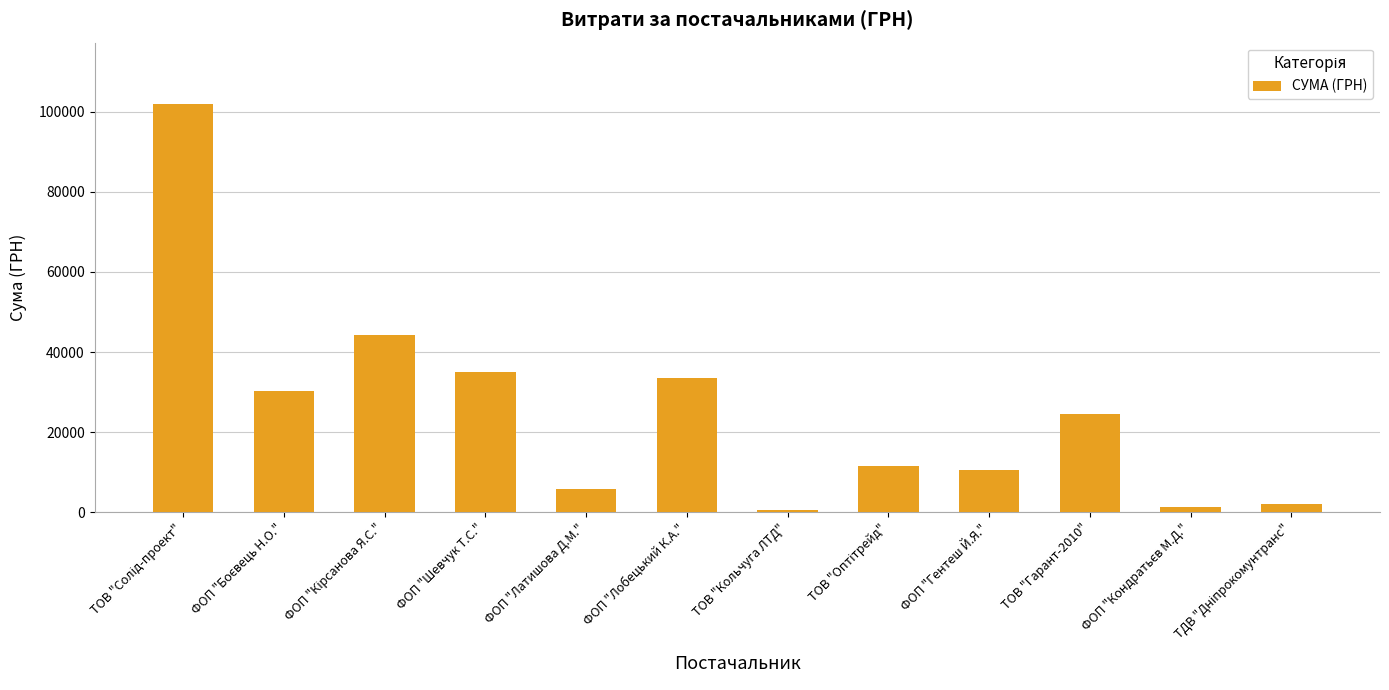

Is it true that the value at ФОП "Латишова Д.М." is 5801.0?

True